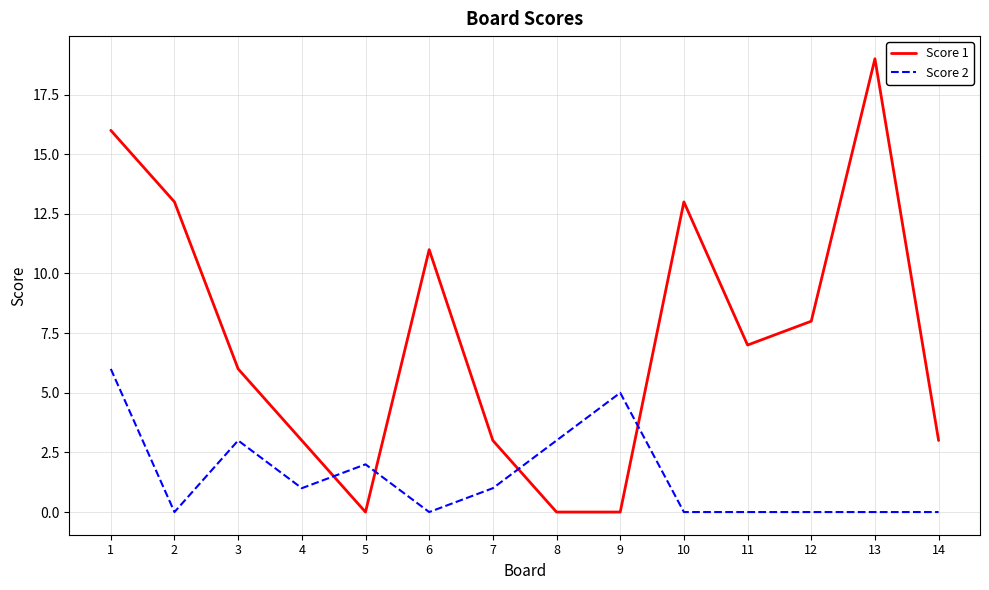

How many lines are shown in the chart?

2